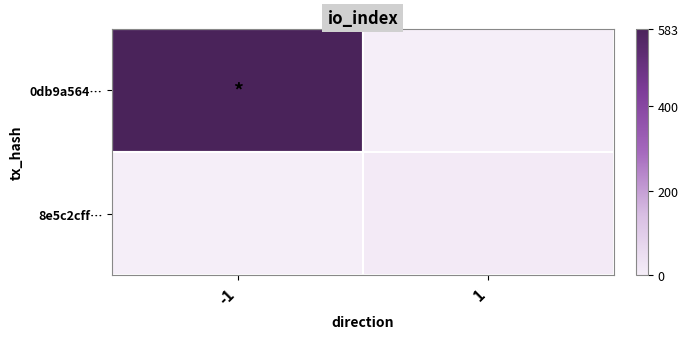

Reading right to left, what are all the values shown in this chart?

0db9a564…: 1=0	-1=583
8e5c2cff…: 1=10	-1=0